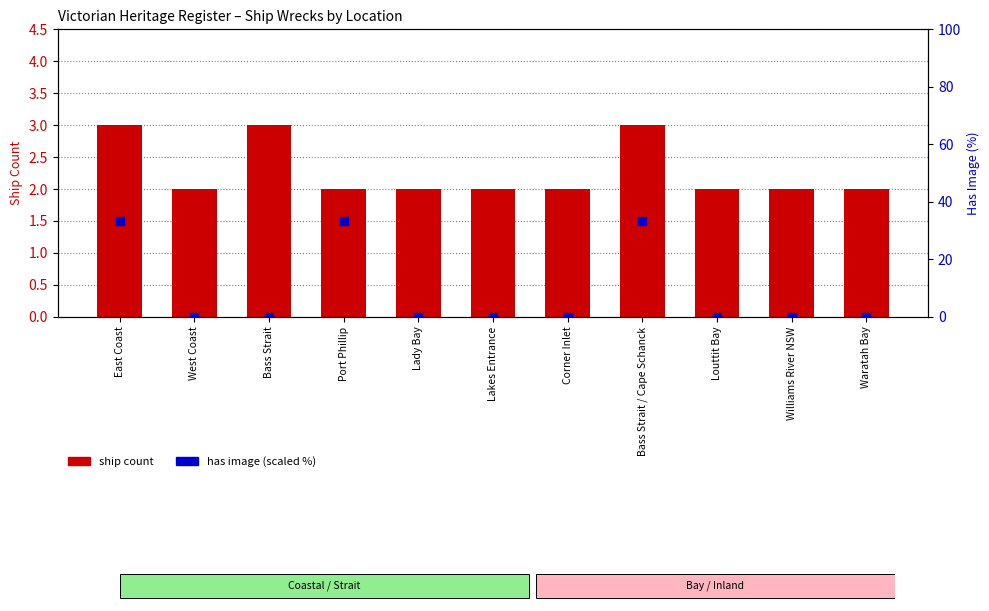

At how many categories does at least one series exceed 30?

3